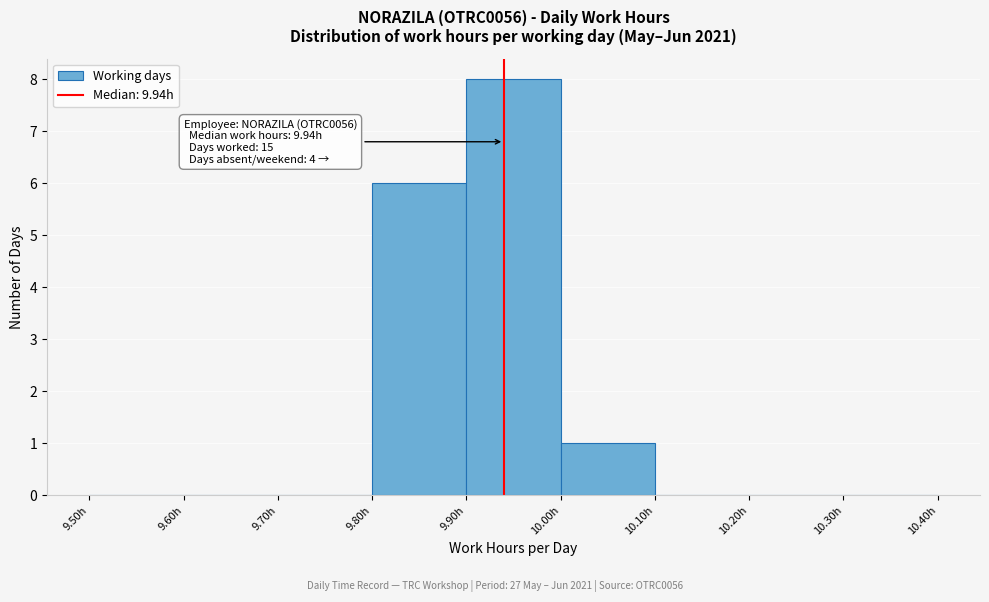

Over which range of the x-axis is the bar tallest?

9.9 to 10.0